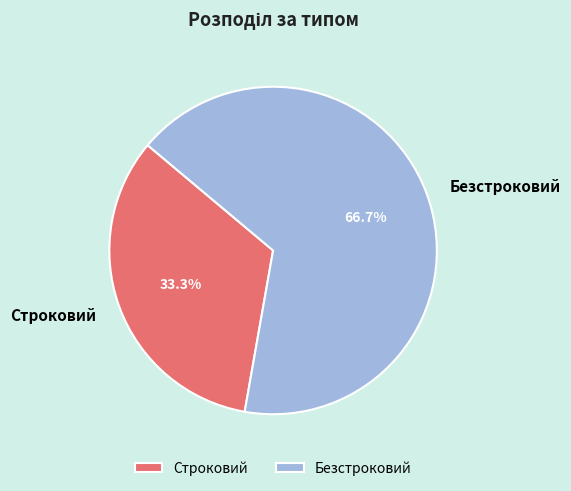

What is the majority slice?

Безстроковий